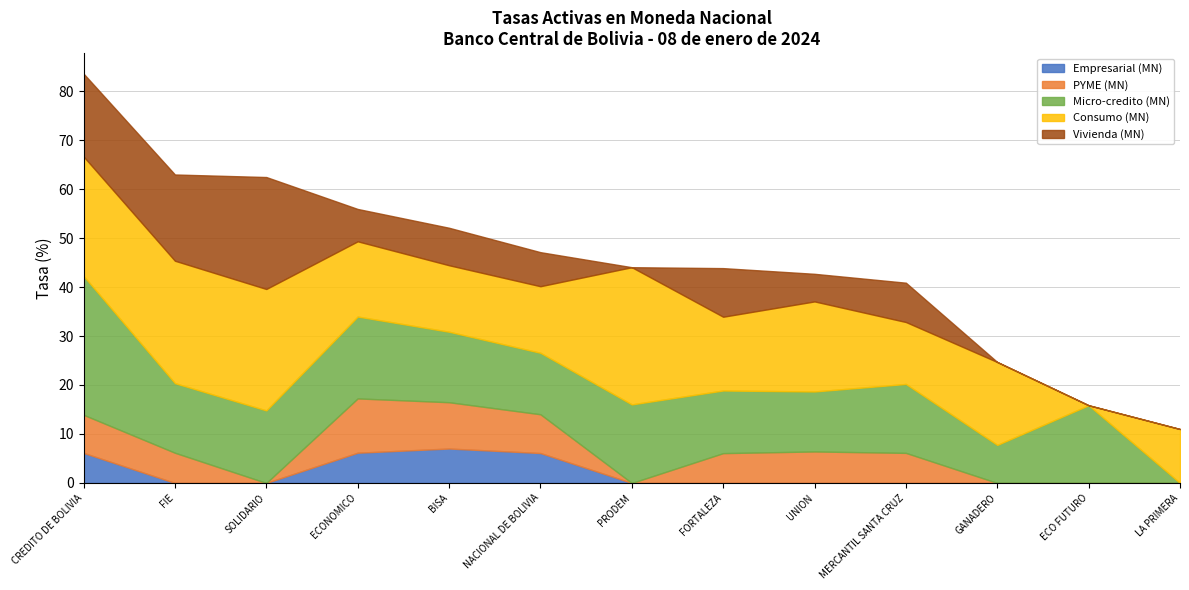

The value of Empresarial (MN) at FORTALEZA is 0.0. True or false?

True